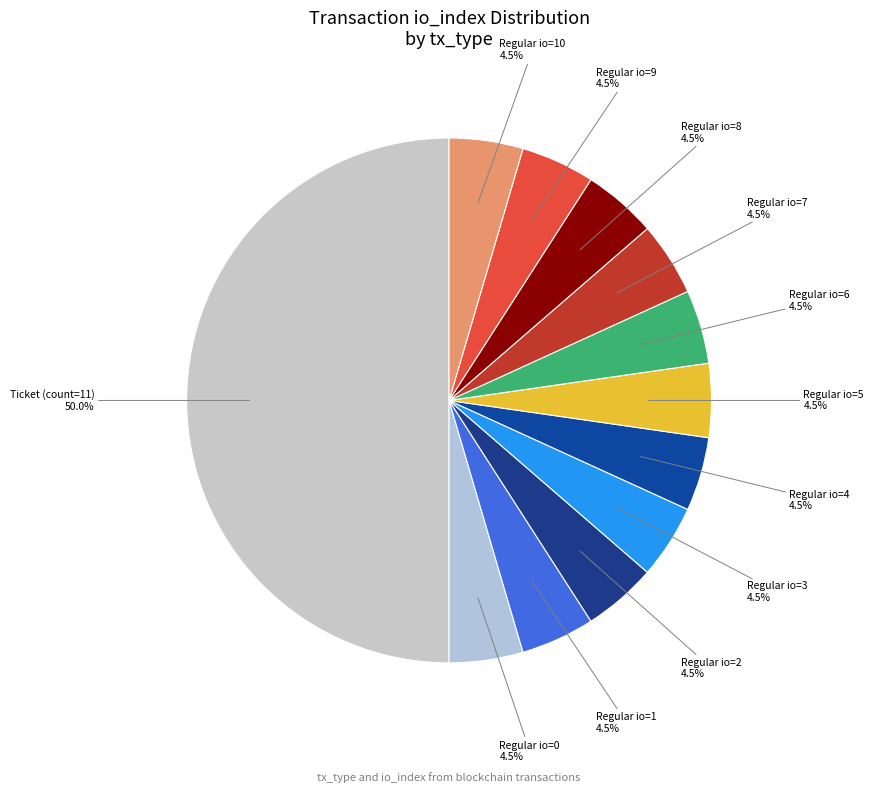

How many slices are in this pie chart?

12